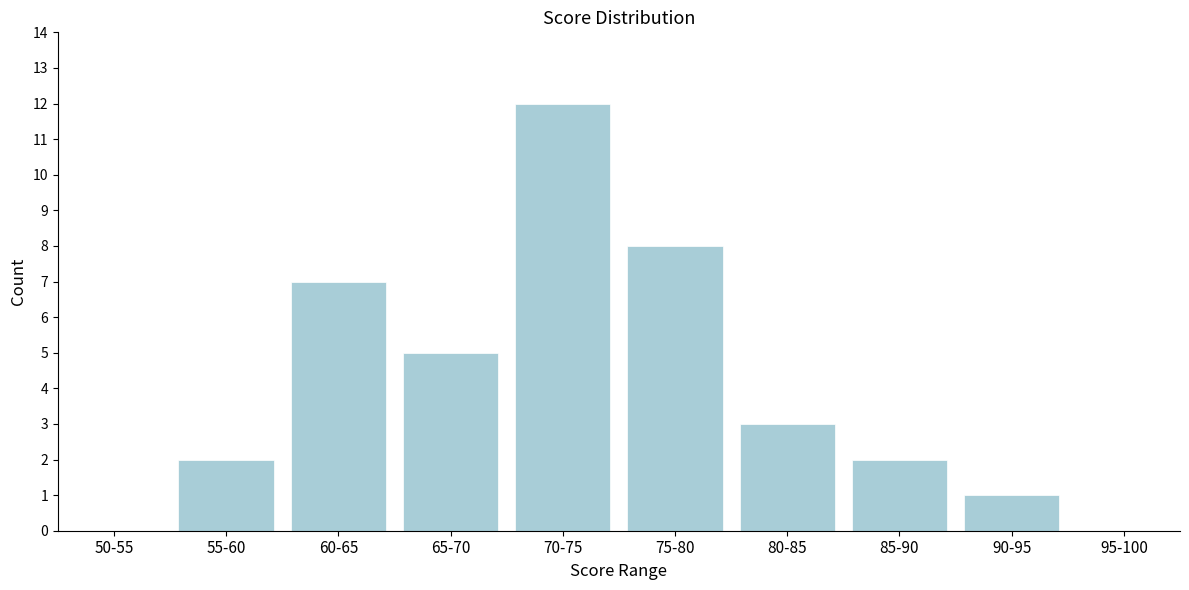

Reading left to right, list all the values displayed in this chart.

50-55=0	55-60=2	60-65=7	65-70=5	70-75=12	75-80=8	80-85=3	85-90=2	90-95=1	95-100=0